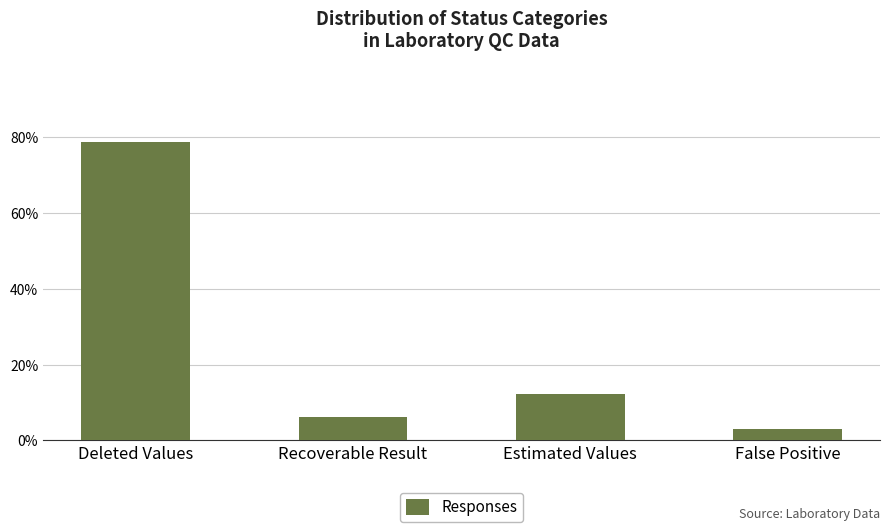

At which label is the value closest to 0?

False Positive